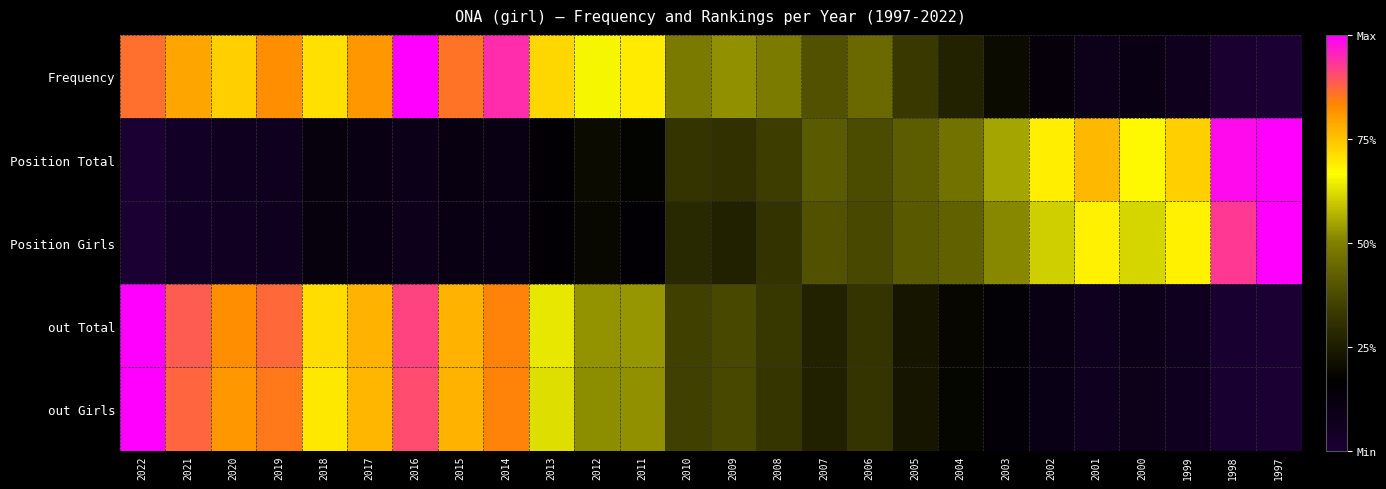

Reading left to right, list all the values displayed in this chart.

Frequency: 2022=0.7	2021=0.6	2020=0.5	2019=0.6	2018=0.4	2017=0.6	2016=1.0	2015=0.7	2014=0.9	2013=0.4	2012=0.3	2011=0.4	2010=-0.0	2009=0.0	2008=-0.0	2007=-0.2	2006=-0.1	2005=-0.3	2004=-0.5	2003=-0.6	2002=-0.7	2001=-0.8	2000=-0.8	1999=-0.9	1998=-1.0	1997=-1.0
Position Total: 2022=-1.0	2021=-0.9	2020=-0.9	2019=-0.9	2018=-0.8	2017=-0.8	2016=-0.8	2015=-0.8	2014=-0.8	2013=-0.7	2012=-0.6	2011=-0.6	2010=-0.4	2009=-0.4	2008=-0.3	2007=-0.2	2006=-0.2	2005=-0.2	2004=-0.1	2003=0.1	2002=0.4	2001=0.5	2000=0.3	1999=0.5	1998=1.0	1997=1.0
Position Girls: 2022=-1.0	2021=-0.9	2020=-0.9	2019=-0.9	2018=-0.8	2017=-0.8	2016=-0.8	2015=-0.8	2014=-0.8	2013=-0.7	2012=-0.6	2011=-0.7	2010=-0.4	2009=-0.5	2008=-0.4	2007=-0.2	2006=-0.3	2005=-0.2	2004=-0.1	2003=0.0	2002=0.2	2001=0.4	2000=0.2	1999=0.4	1998=0.9	1997=1.0
out Total: 2022=1.0	2021=0.8	2020=0.6	2019=0.7	2018=0.4	2017=0.5	2016=0.8	2015=0.5	2014=0.7	2013=0.3	2012=0.1	2011=0.1	2010=-0.3	2009=-0.3	2008=-0.3	2007=-0.5	2006=-0.4	2005=-0.5	2004=-0.6	2003=-0.7	2002=-0.8	2001=-0.9	2000=-0.8	1999=-0.9	1998=-1.0	1997=-1.0
out Girls: 2022=1.0	2021=0.7	2020=0.6	2019=0.7	2018=0.4	2017=0.5	2016=0.8	2015=0.5	2014=0.7	2013=0.2	2012=0.0	2011=0.0	2010=-0.3	2009=-0.3	2008=-0.4	2007=-0.5	2006=-0.4	2005=-0.5	2004=-0.6	2003=-0.7	2002=-0.8	2001=-0.9	2000=-0.8	1999=-0.9	1998=-1.0	1997=-1.0